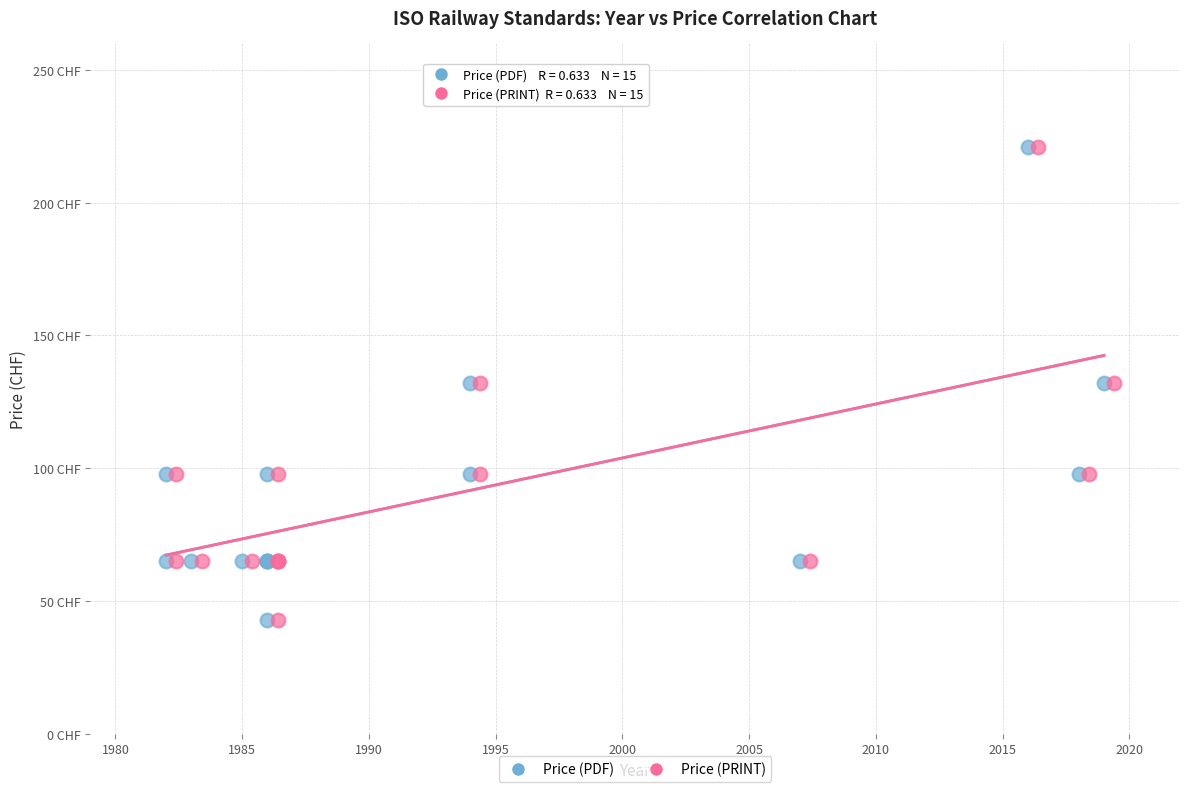

What are all the series names shown in the legend?

Price (PDF), Price (PRINT)